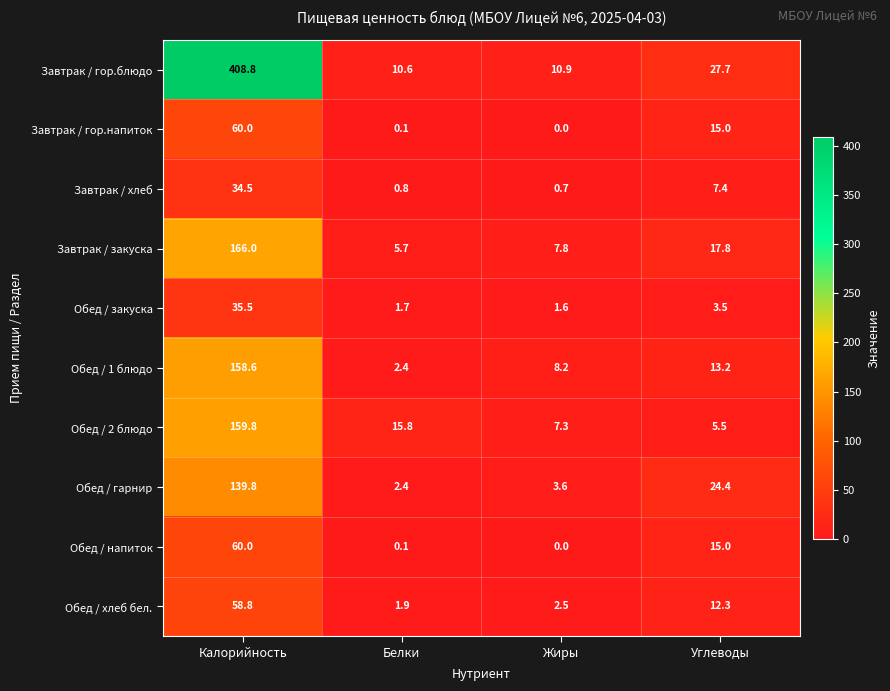

Rank the categories by Завтрак / гор.напиток value from highest to lowest.

Калорийность, Углеводы, Белки, Жиры